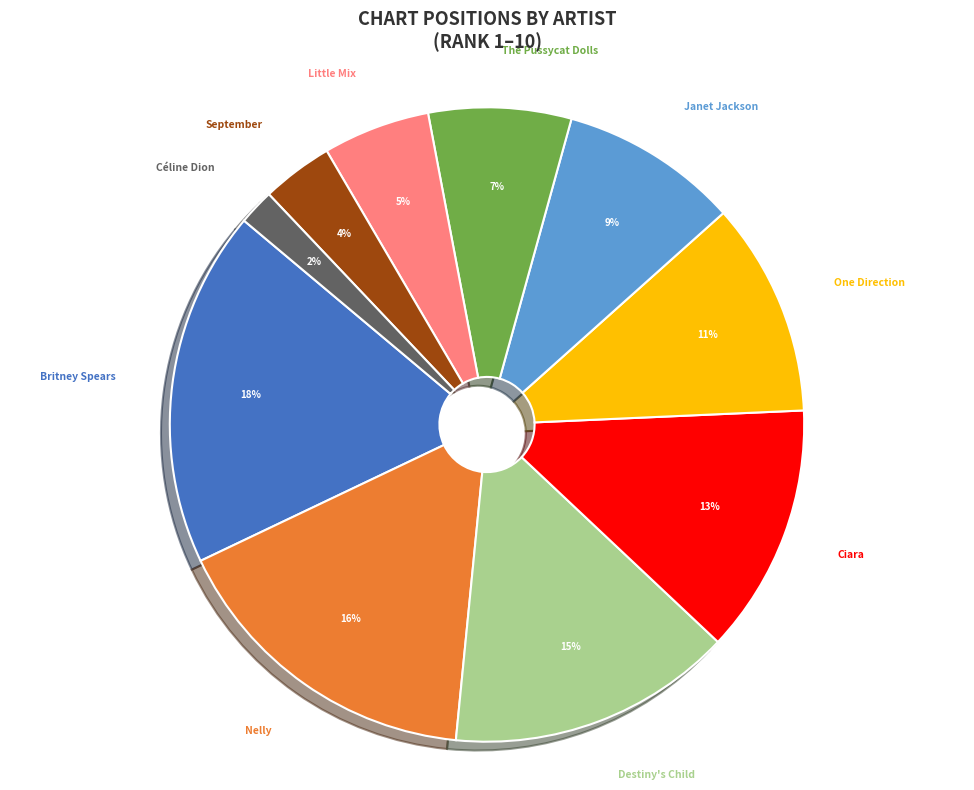

To the nearest percent, what percentage of the pie is Little Mix?

5%